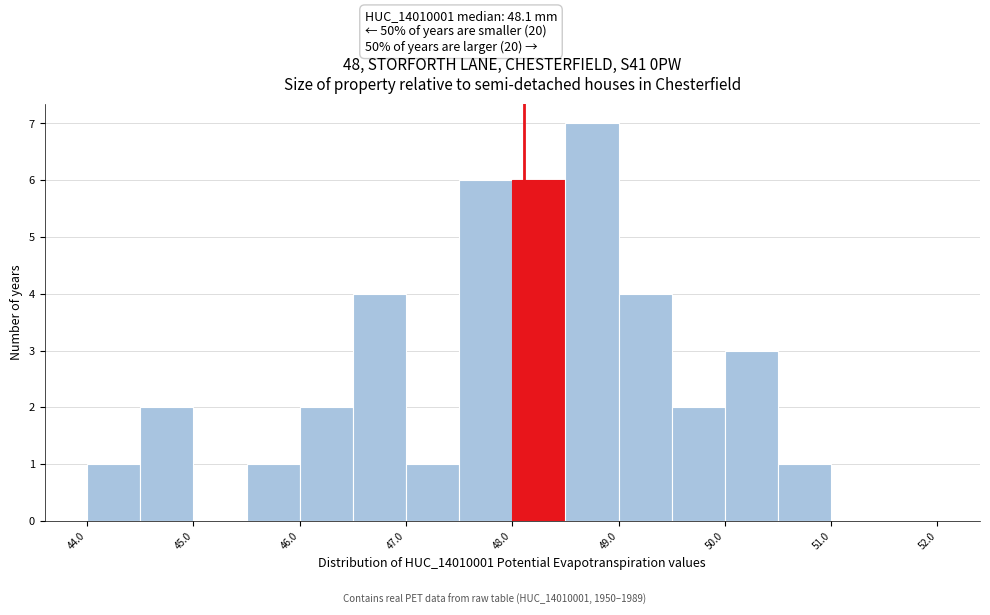

Over which range of the x-axis is the bar tallest?

48.5 to 49.0